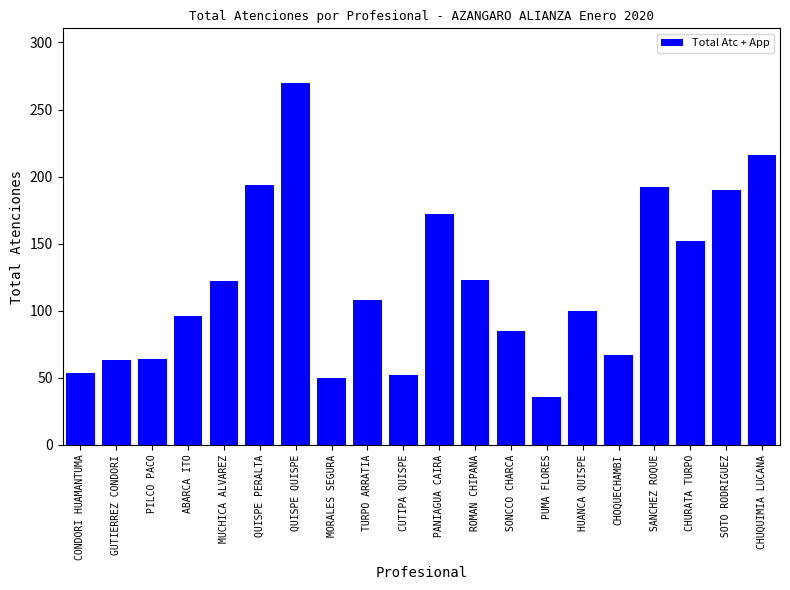

What is the change in value from SANCHEZ ROQUE to CHUQUIMIA LUCANA?

+24